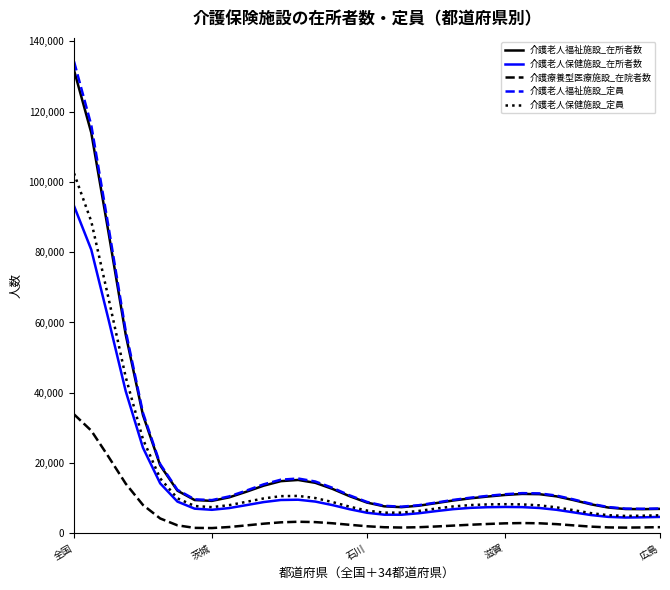

At which category does the chart reach its peak across all series?

全国